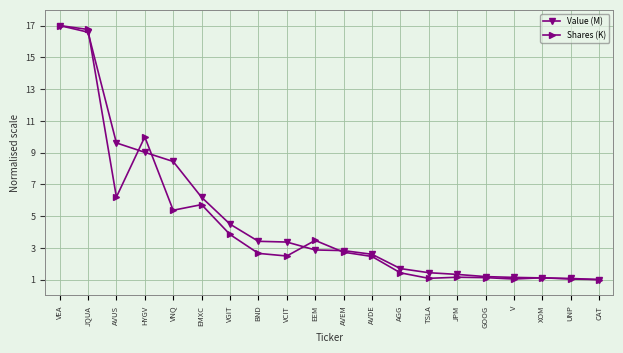

Is the value of Shares (K) at HYGV greater than the value of Value (M) at BND?

Yes